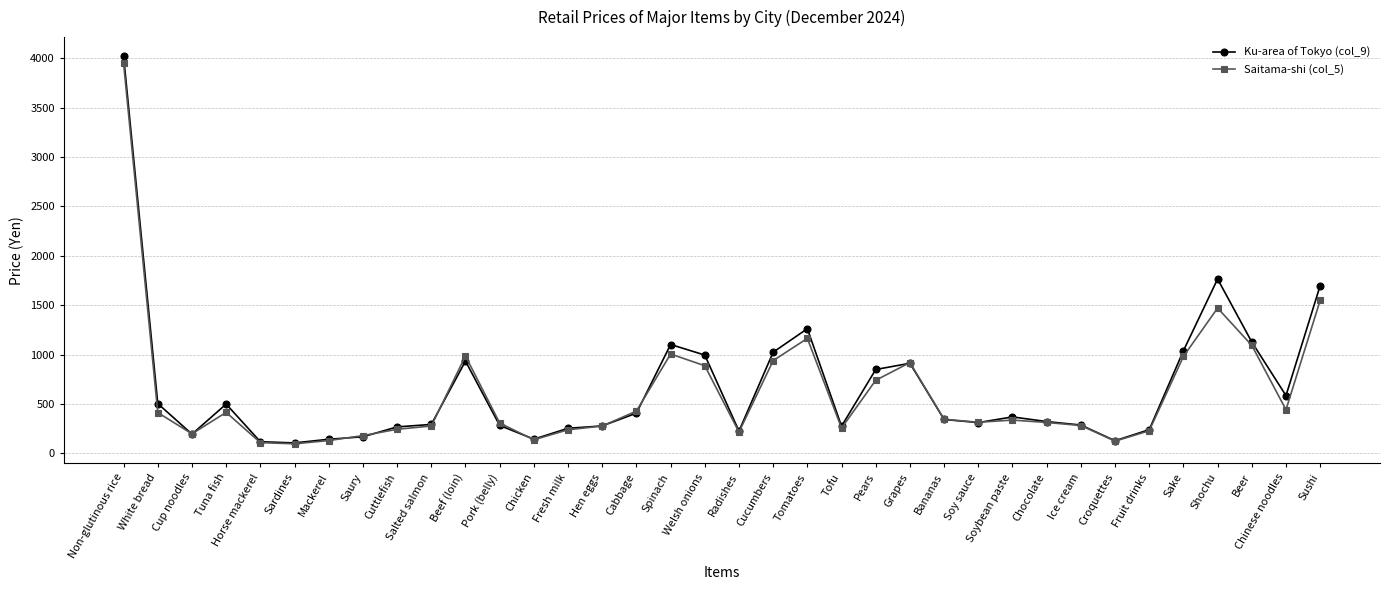

Is this an area chart (filled region under the line)?

No